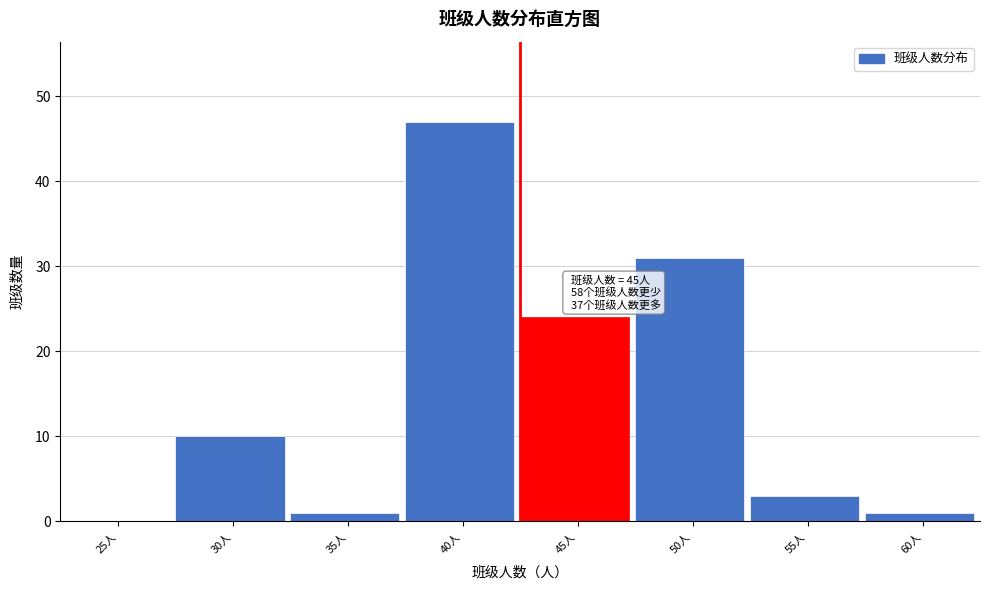

Reading right to left, extract all data points from this chart.

60人=1	55人=3	50人=31	45人=24	40人=47	35人=1	30人=10	25人=0